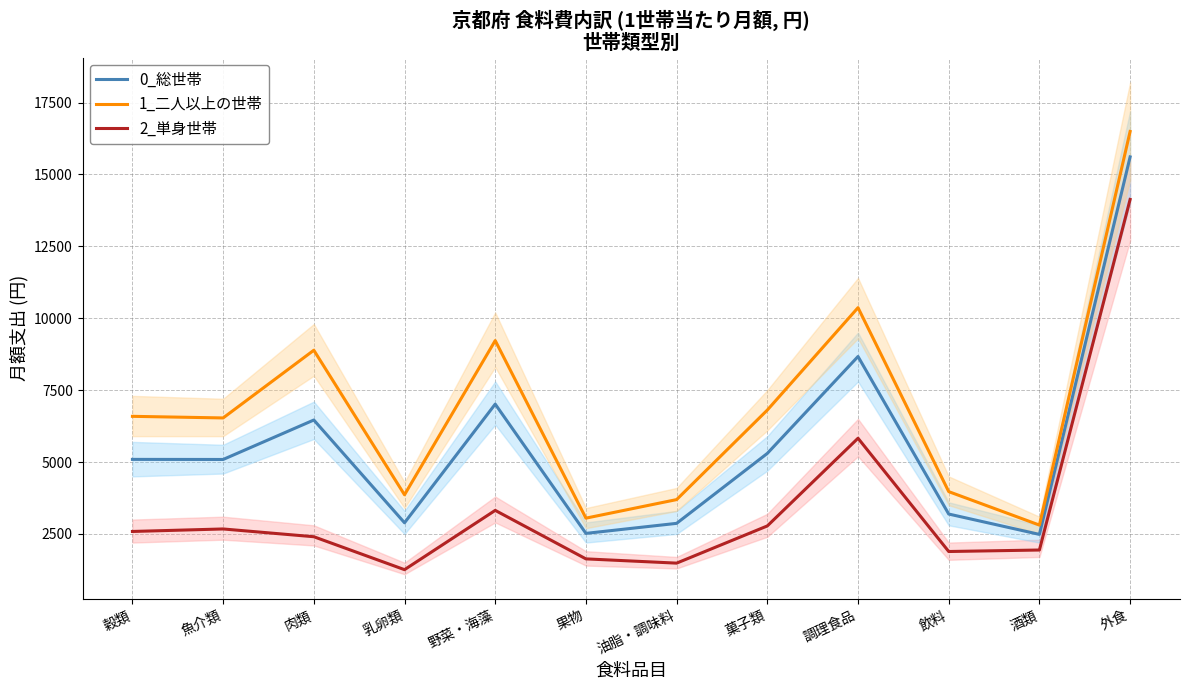

Reading right to left, extract all data points from this chart.

2_単身世帯: 外食=14130	酒類=1941	飲料=1889	調理食品=5827	菓子類=2778	油脂・調味料=1485	果物=1633	野菜・海藻=3319	乳卵類=1258	肉類=2403	魚介類=2673	穀類=2586
0_総世帯: 外食=15609	酒類=2484	飲料=3192	調理食品=8669	菓子類=5300	油脂・調味料=2868	果物=2519	野菜・海藻=7014	乳卵類=2888	肉類=6461	魚介類=5089	穀類=5092
1_二人以上の世帯: 外食=16493	酒類=2808	飲料=3971	調理食品=10367	菓子類=6807	油脂・調味料=3694	果物=3049	野菜・海藻=9223	乳卵類=3862	肉類=8887	魚介類=6533	穀類=6589